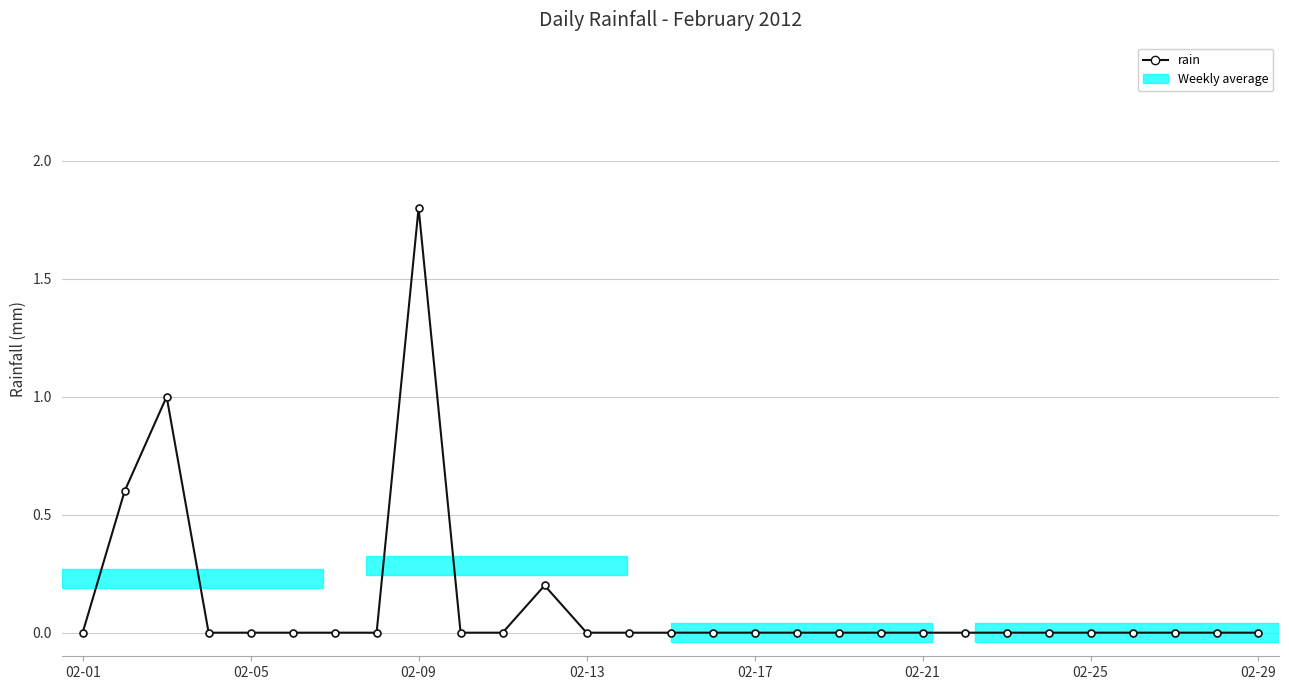

What is the difference between the second highest and minimum values?

1.0